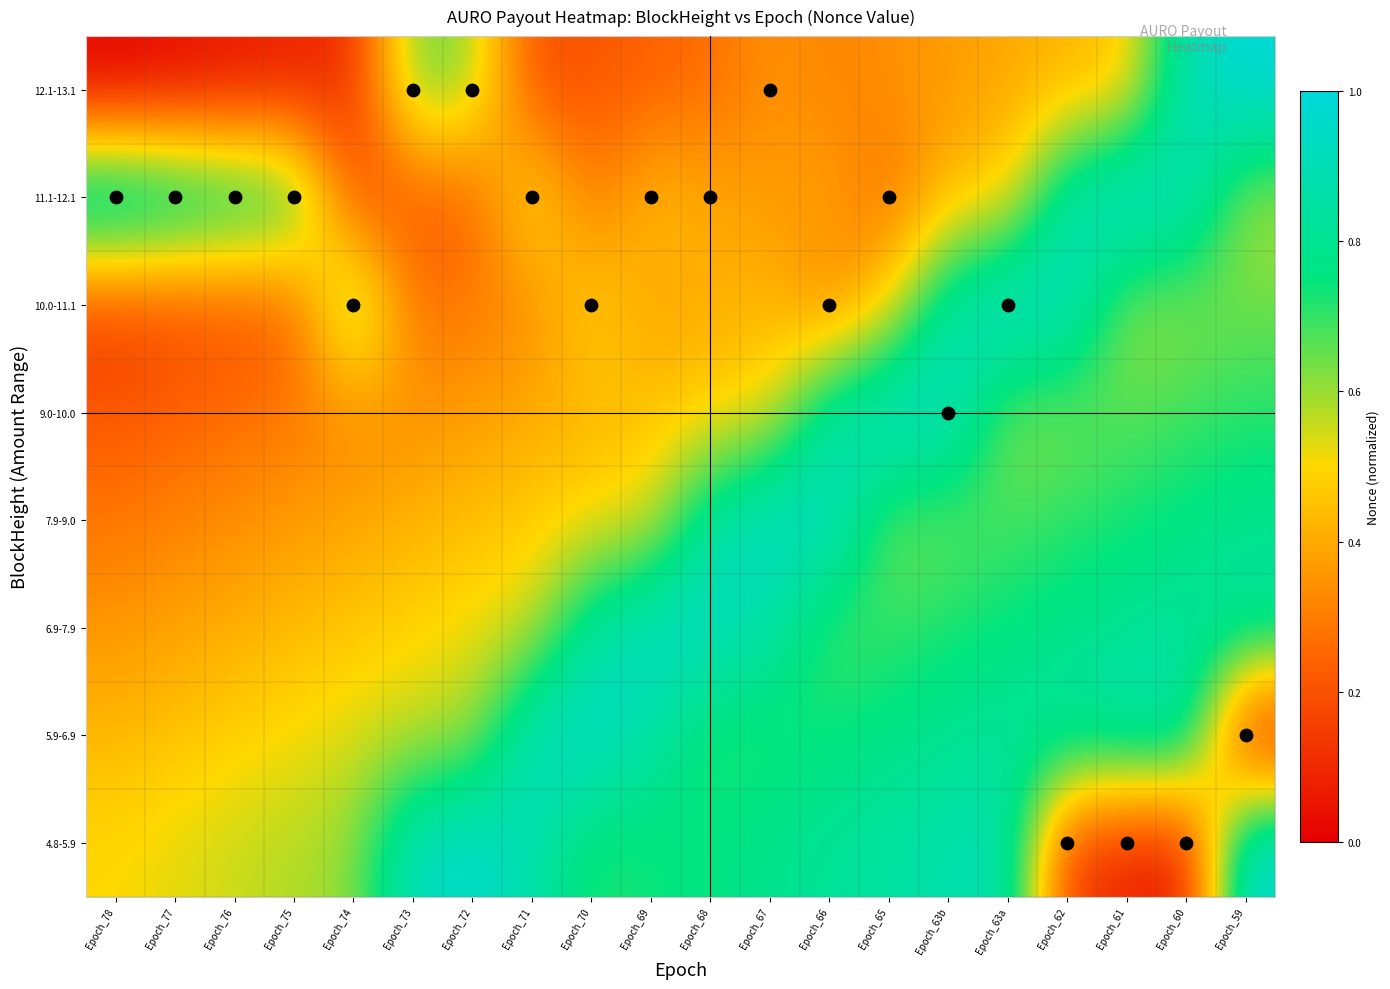

Rank the series by their maximum value, from lowest to highest.

6.9-7.9, 5.9-6.9, 7.9-9.0, 9.0-10.0, 10.0-11.1, 4.8-5.9, 11.1-12.1, 12.1-13.1